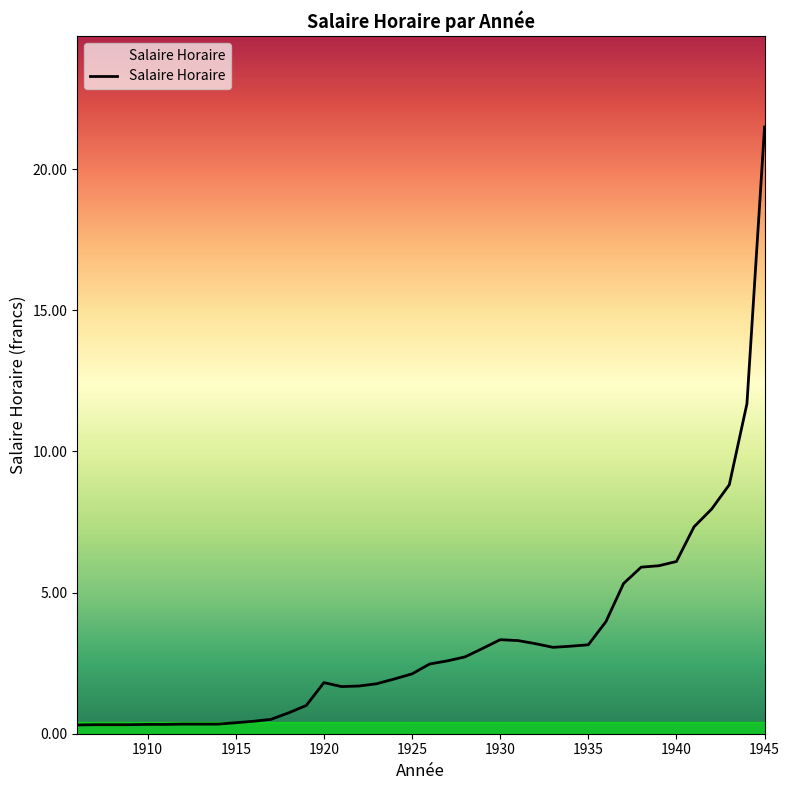

What is the greatest value displayed?

21.5